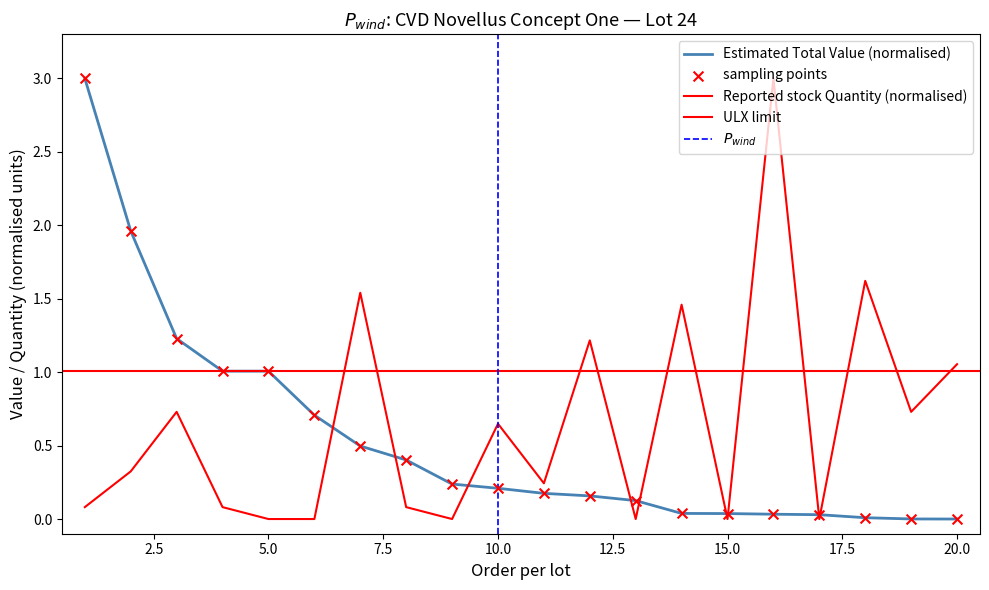

Which series has the largest total across all categories?

Reported stock Quantity